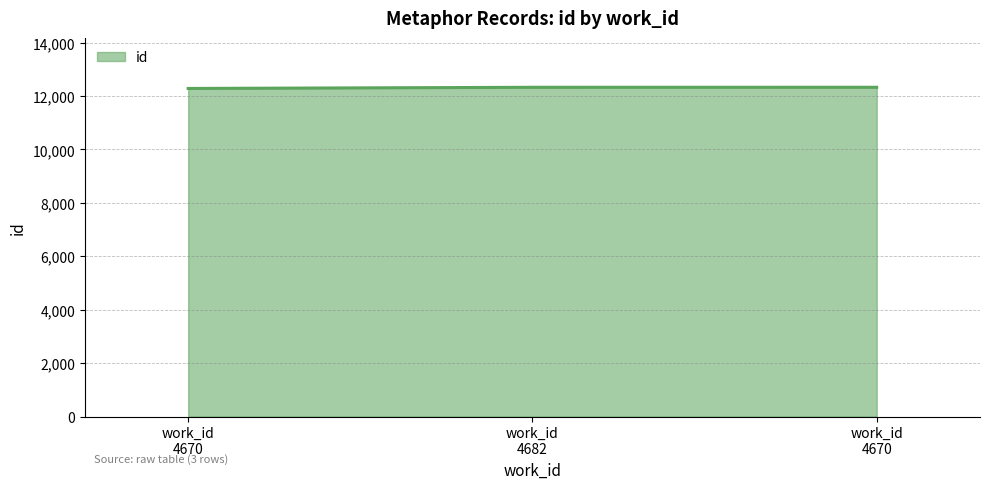

How many values are below 12324?

1